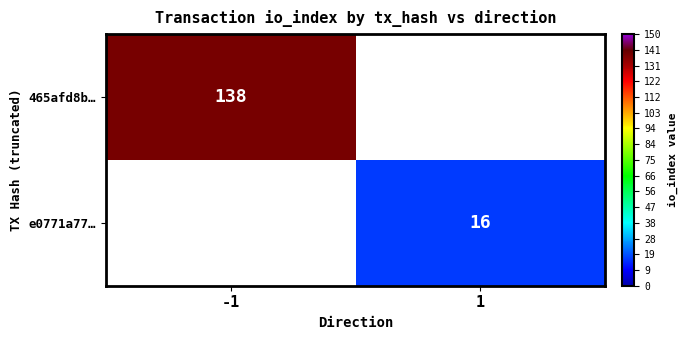

The e0771a77… series shows 24.9 at 1. True or false?

False